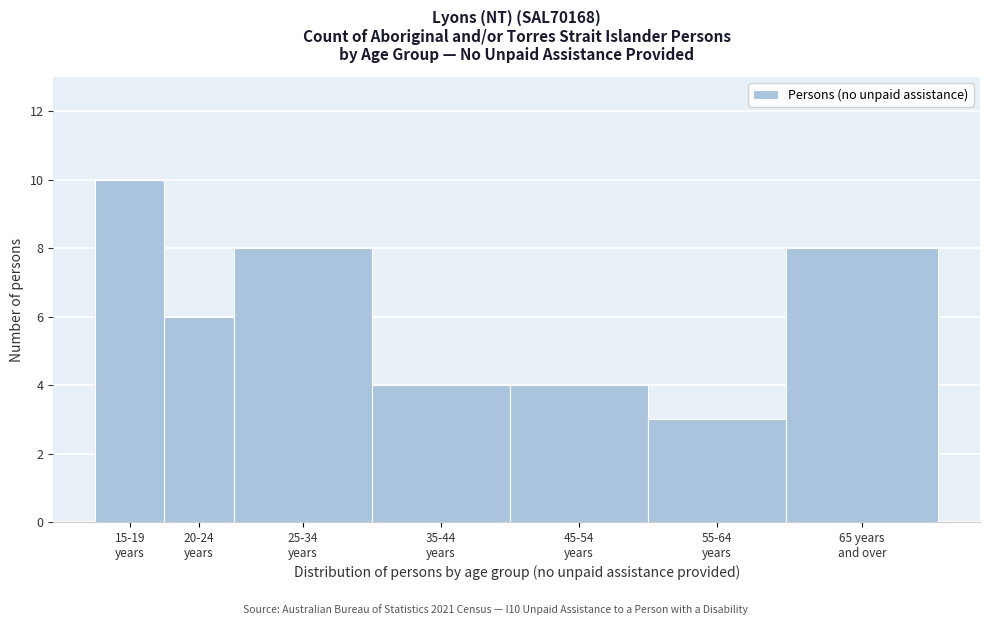

Reading left to right, what are all the values shown in this chart?

10	6	8	4	4	3	8